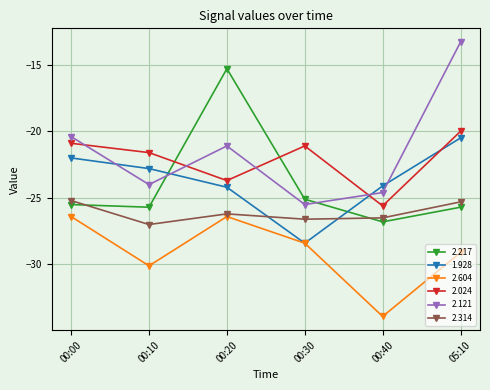

Between 00:10 and 05:10, which series saw the biggest shift?

2.121